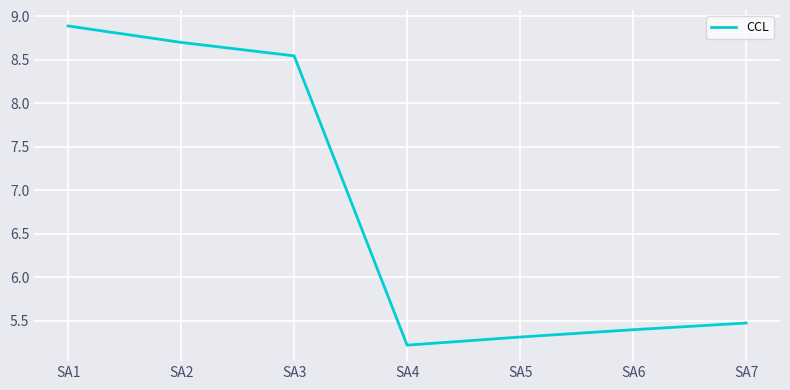

What is the sum of all values?

47.5